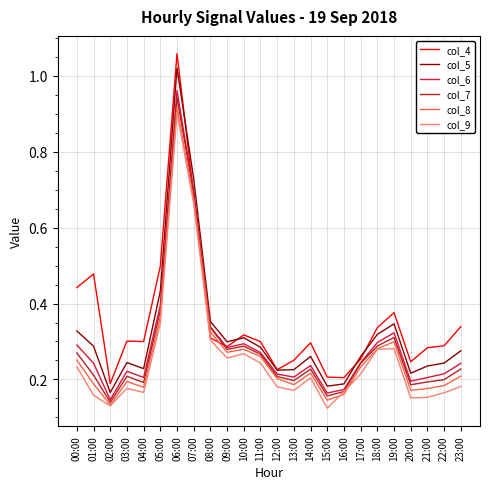

At which label does col_7 reach its peak?

06:00